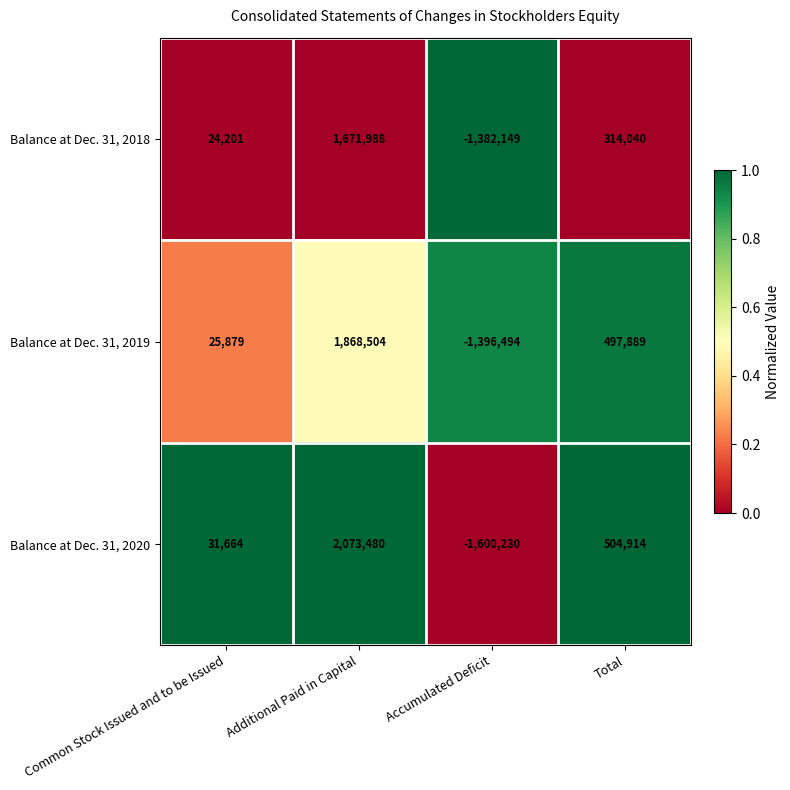

At which category is the sum across all series the highest?

Additional Paid in Capital